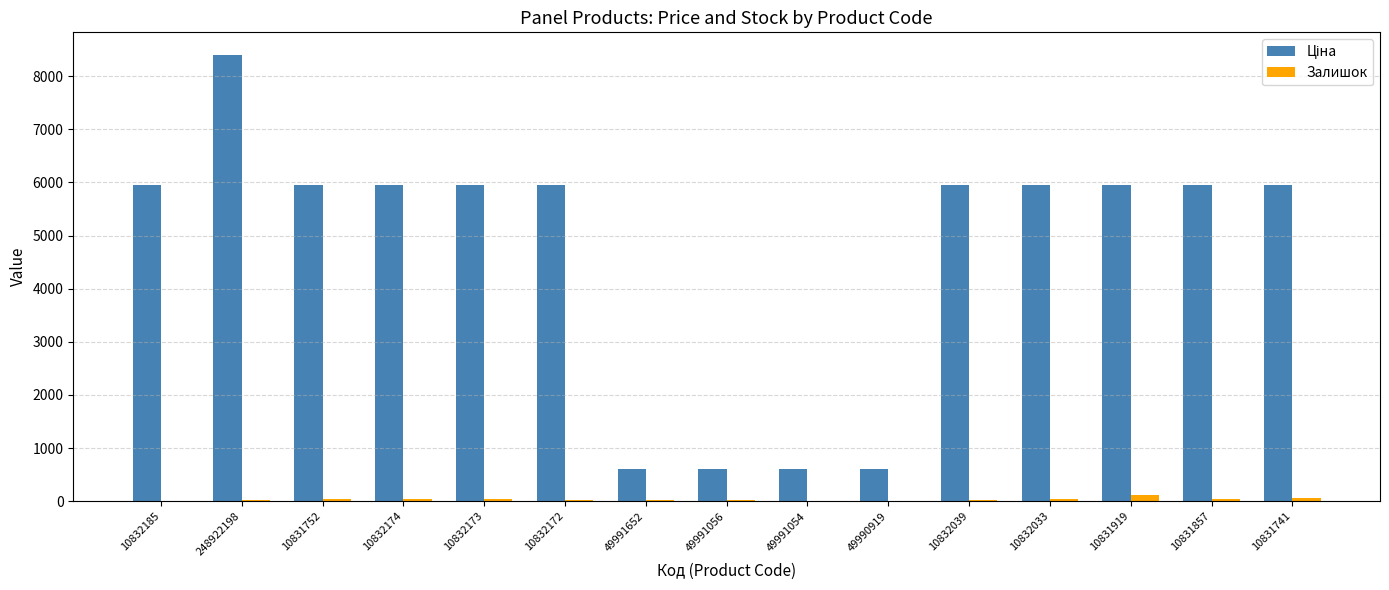

Count the number of data series in this chart.

2